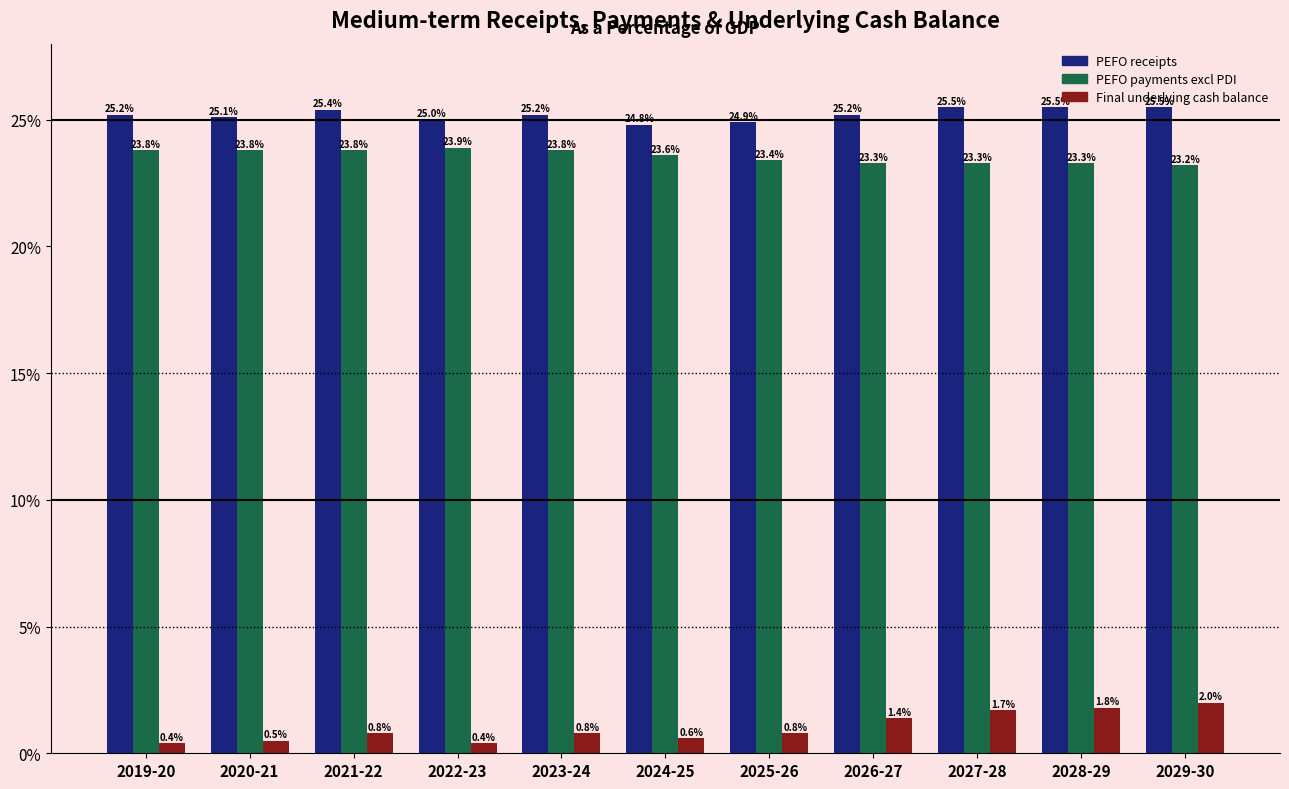

How many groups of bars are there?

11